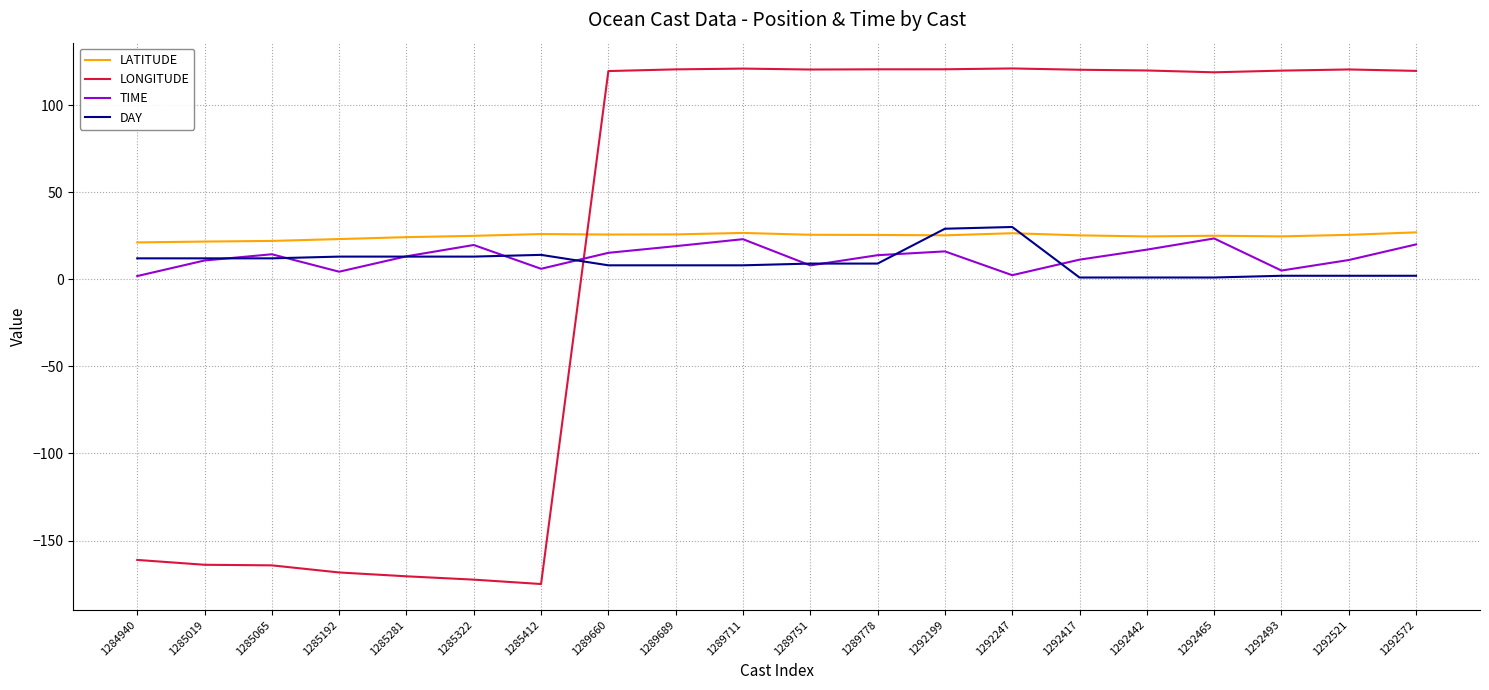

Read the DAY value at 1289660.

8.0